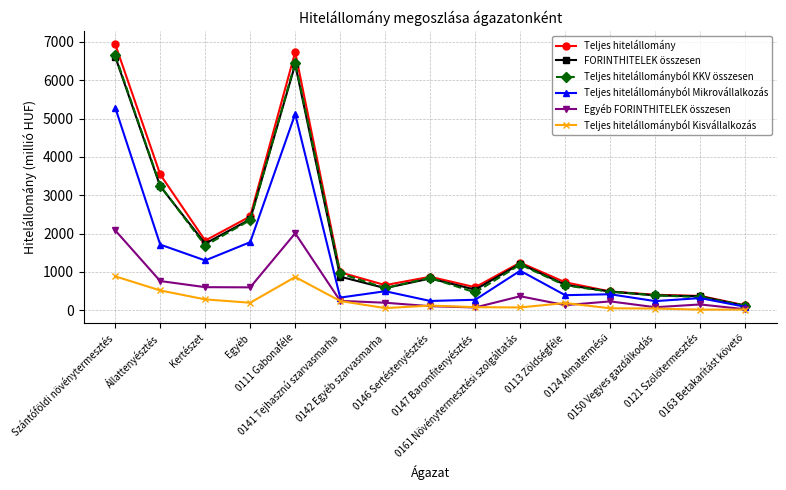

True or false: Egyéb FORINTHITELEK összesen and Teljes hitelállományból KKV összesen cross at least once.

False